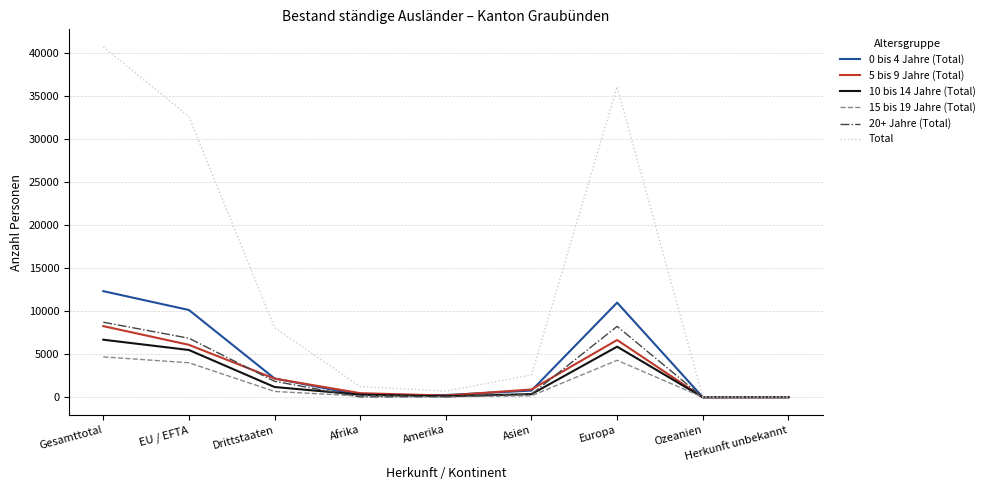

How many lines are shown in the chart?

6